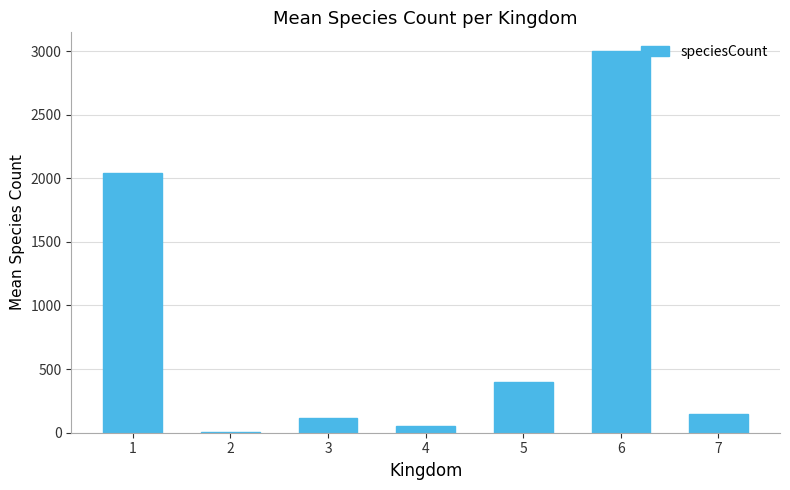

The value at 6 is 1525. True or false?

False